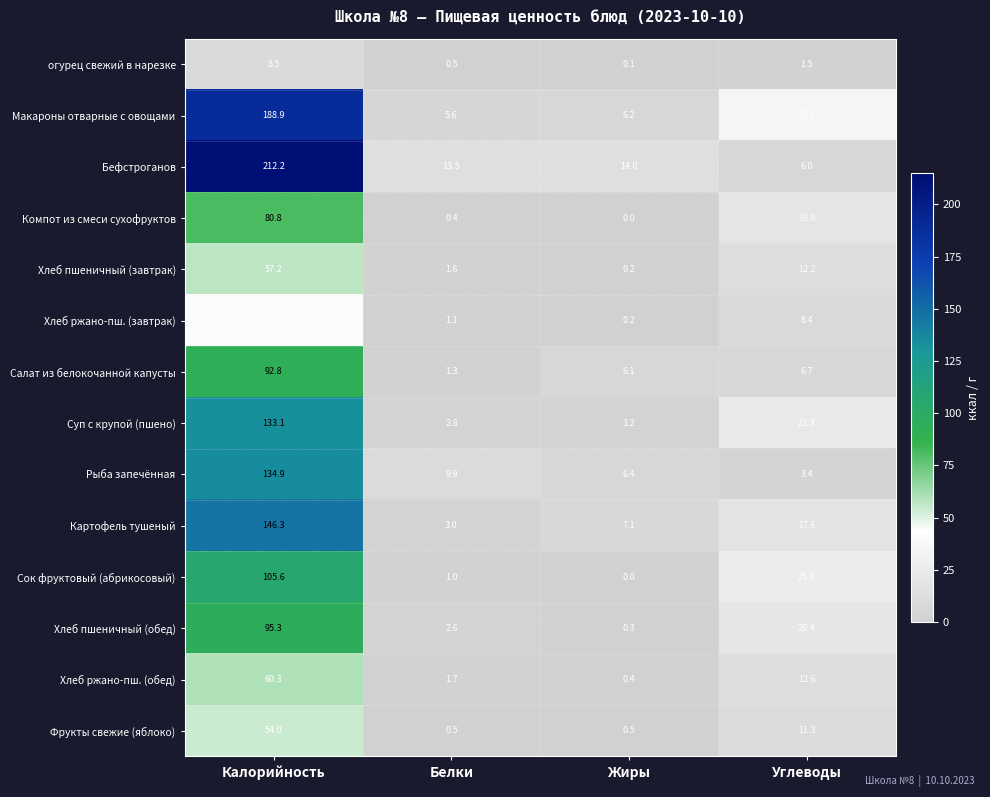

How many data points in Сок фруктовый (абрикосовый) are less than 25?

2